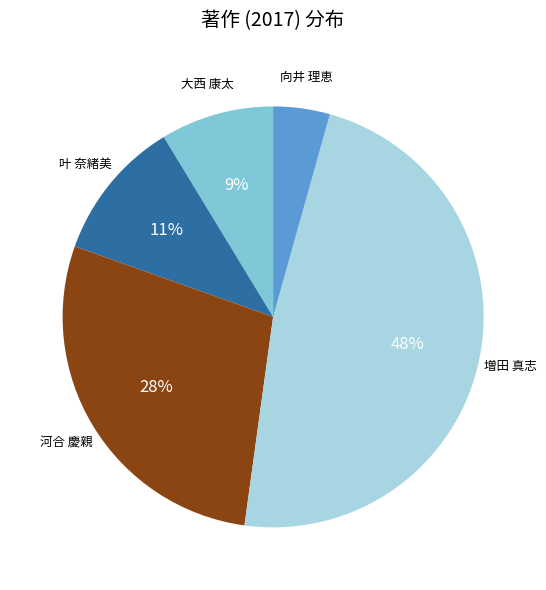

To the nearest percent, what is the average slice percentage?

20%